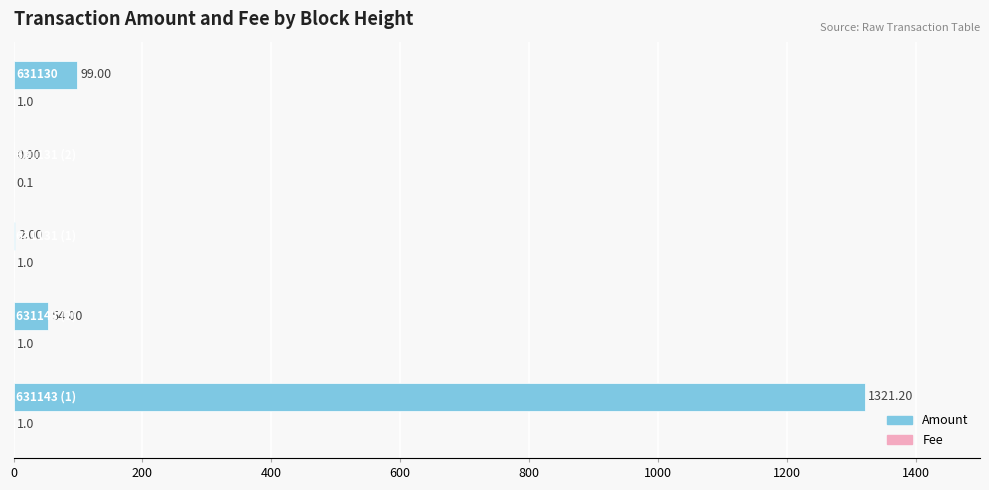

Count the number of data series in this chart.

2